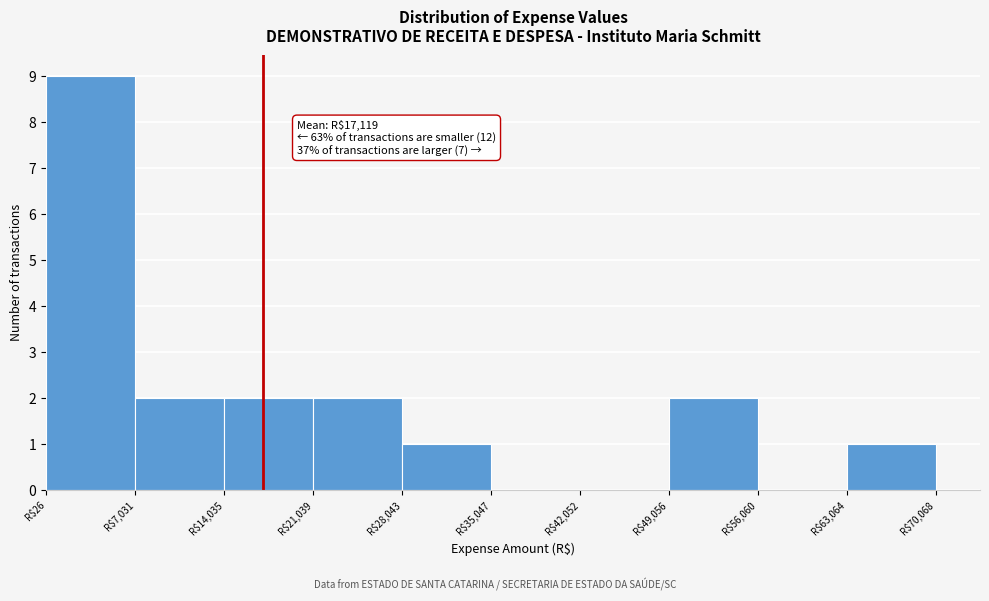

Which range on the x-axis has the tallest bar?

0 to 7000